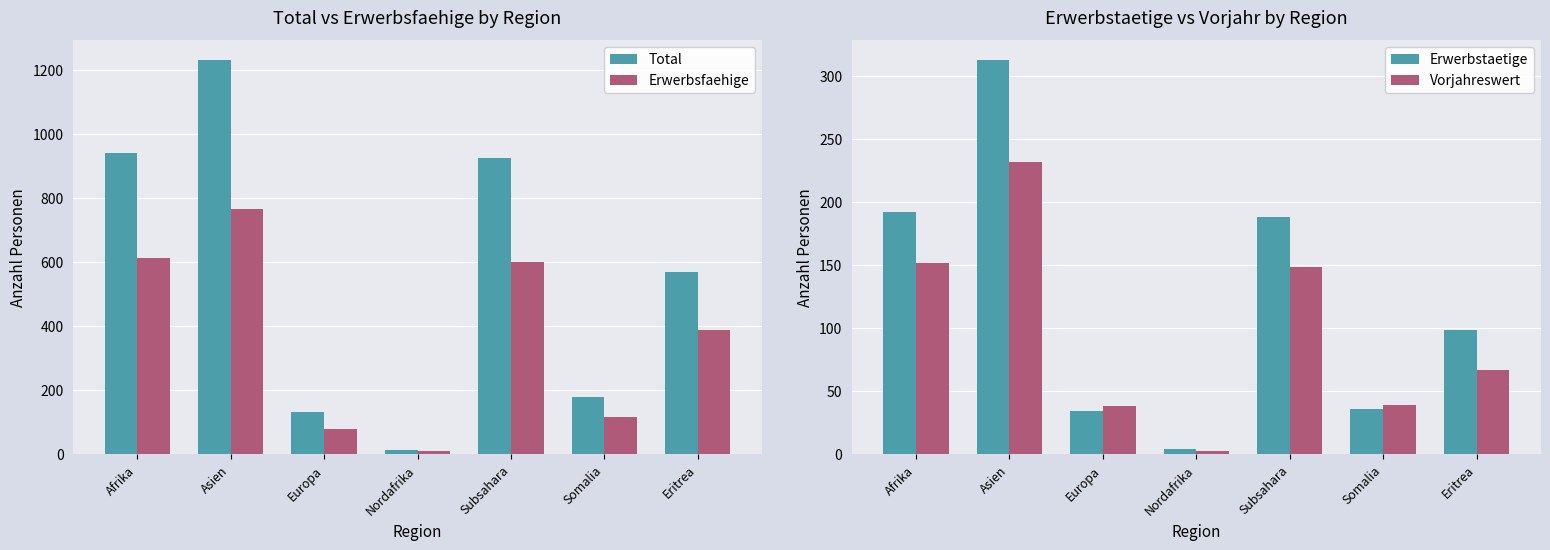

What is the value of the Erwerbstaetige bar at the 2nd from the left?

313